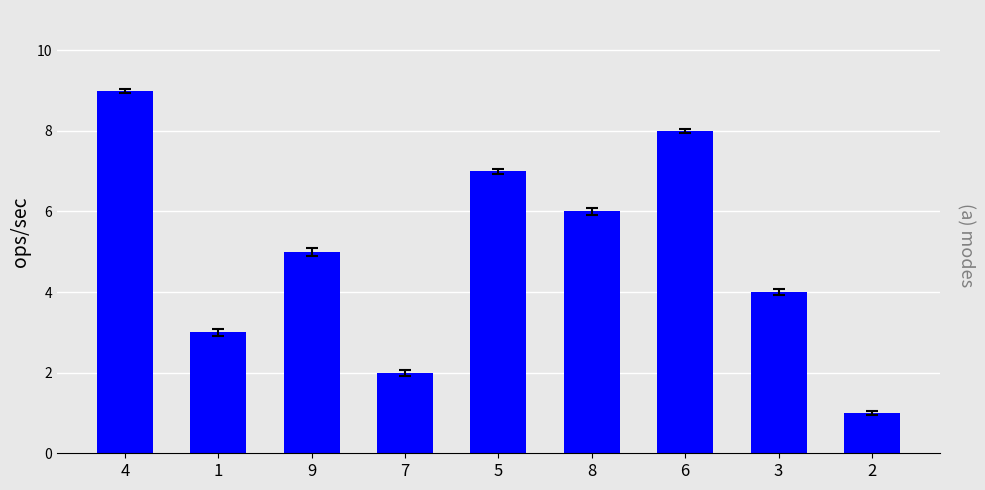

Rank the categories by value from highest to lowest.

4, 6, 5, 8, 9, 3, 1, 7, 2